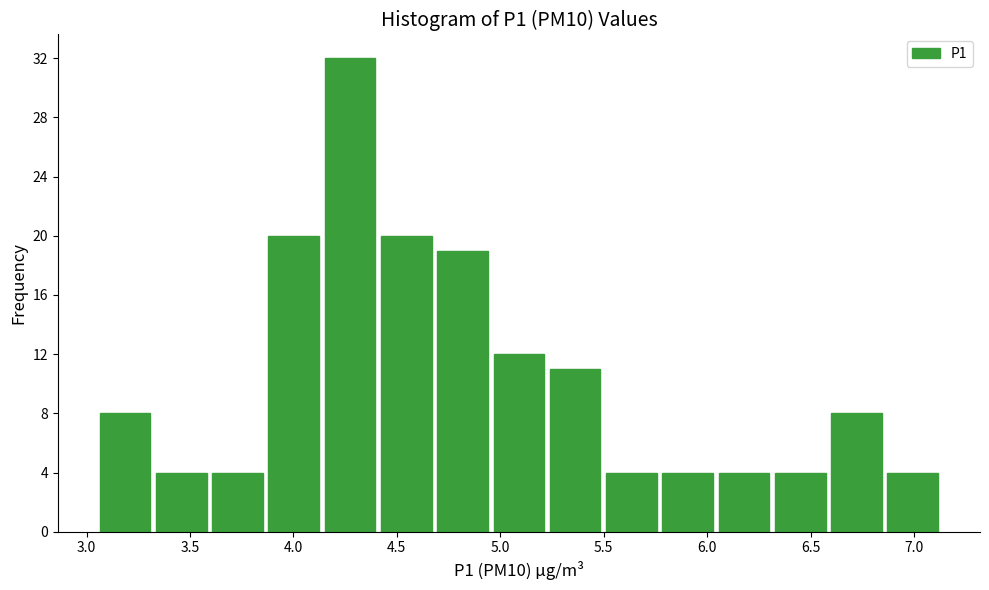

Reading left to right, transcribe this chart: for each bar, give the range it covers on the x-axis and its height. Neither the bar edges nor the heights are printed on the chart, so give them approximately, as read against the axes.

3.05 to 3.30: 8
3.30 to 3.60: 4
3.60 to 3.85: 4
3.85 to 4.15: 20
4.15 to 4.40: 32
4.40 to 4.70: 20
4.70 to 4.95: 19
4.95 to 5.25: 12
5.25 to 5.50: 11
5.50 to 5.75: 4
5.75 to 6.05: 4
6.05 to 6.30: 4
6.30 to 6.60: 4
6.60 to 6.85: 8
6.85 to 7.15: 4